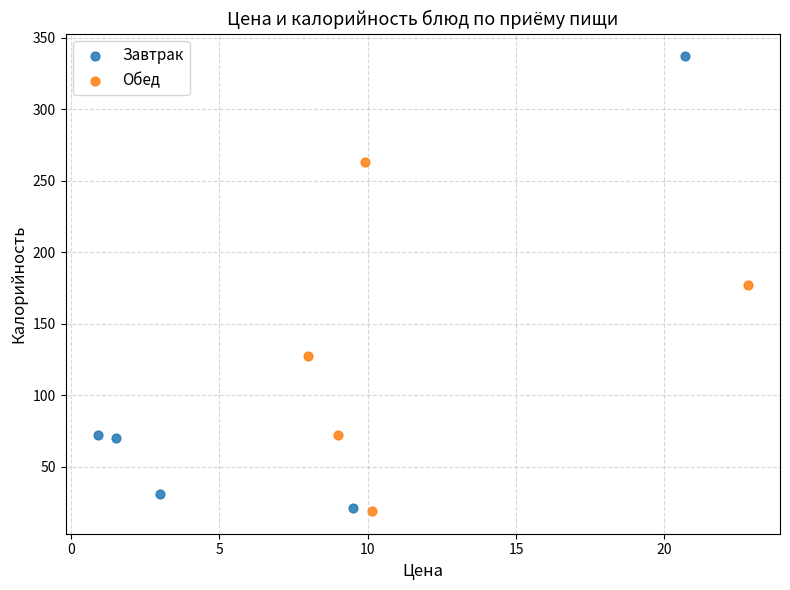

Which series has the widest spread of Y values?

Завтрак